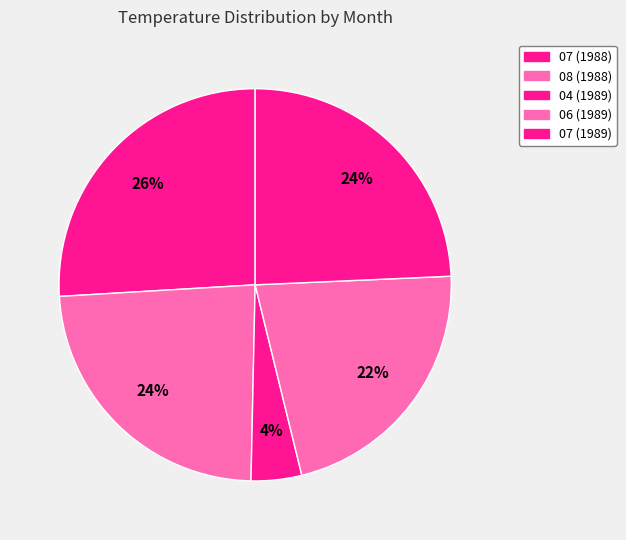

Which slice is the smallest?

04 (1989)